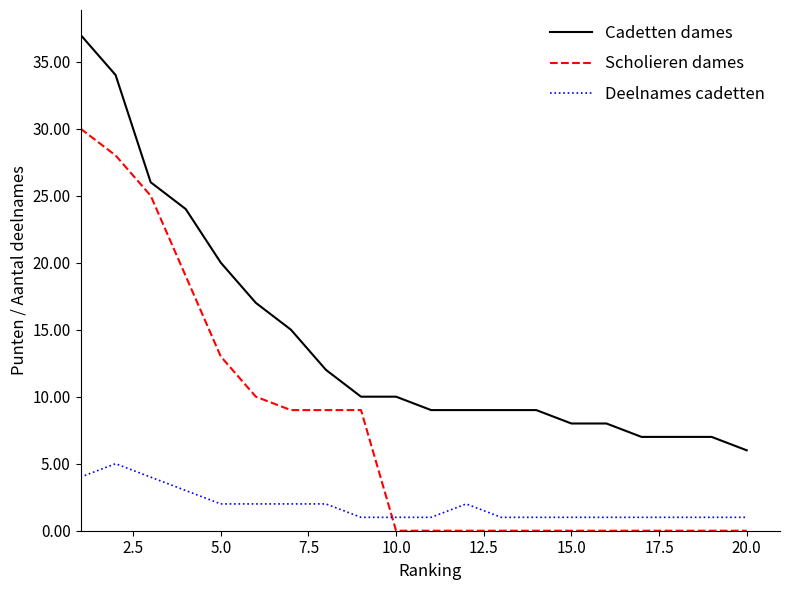

Which series has the widest spread of values?

Cadetten dames